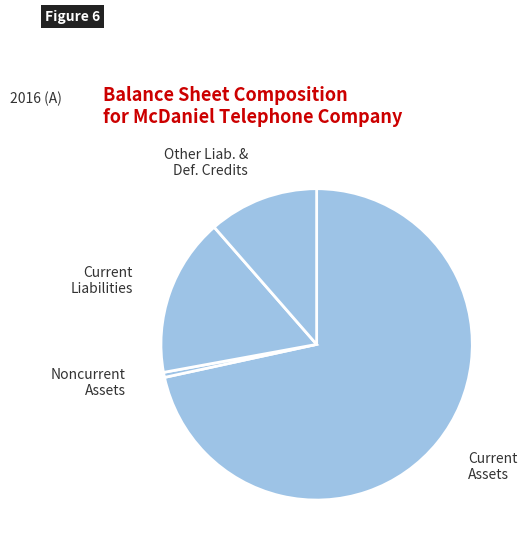

Is the sum of Noncurrent Assets and Current Liabilities greater than half?

No